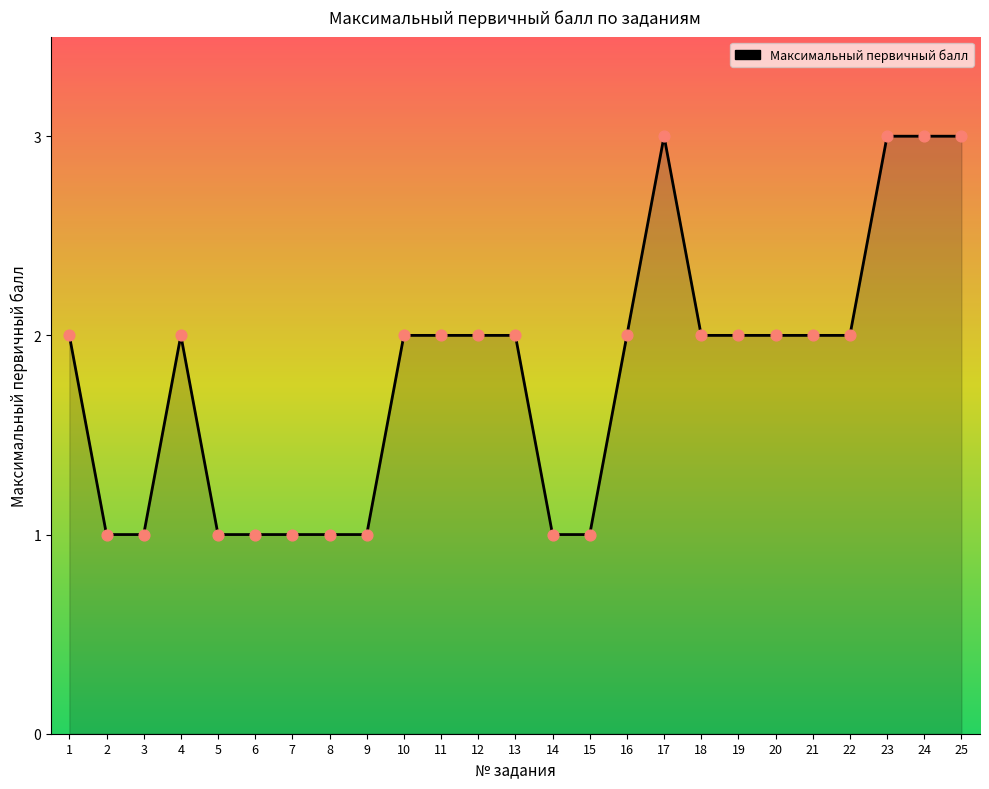

Between 17 and 18, which is larger?

17